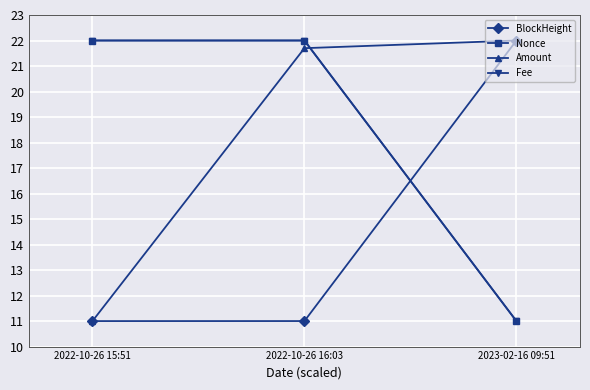

What is the difference between the highest and lowest values at 2023-02-16 09:51?

11.0